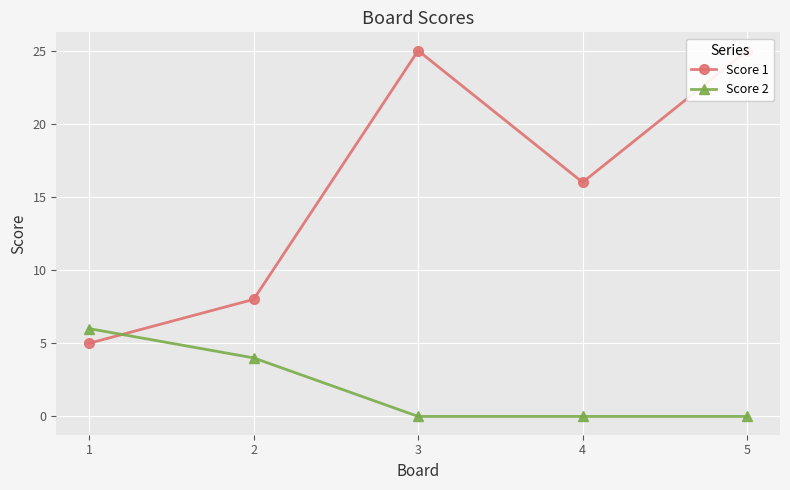

Reading right to left, list all the values displayed in this chart.

Score 1: 5=25	4=16	3=25	2=8	1=5
Score 2: 5=0	4=0	3=0	2=4	1=6